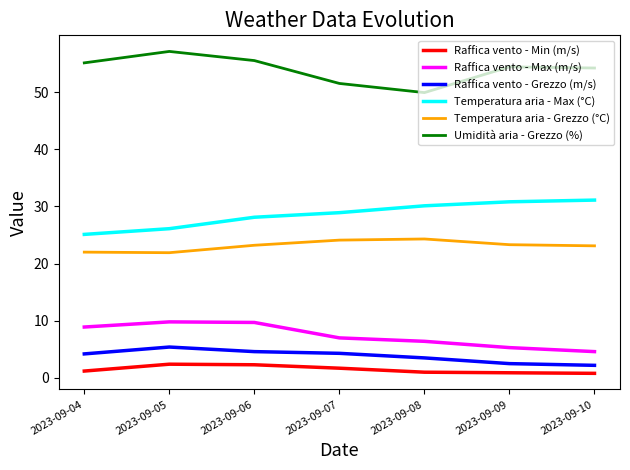

Between 2023-09-04 and 2023-09-05, which series saw the biggest shift?

Umidità aria - Grezzo (%)